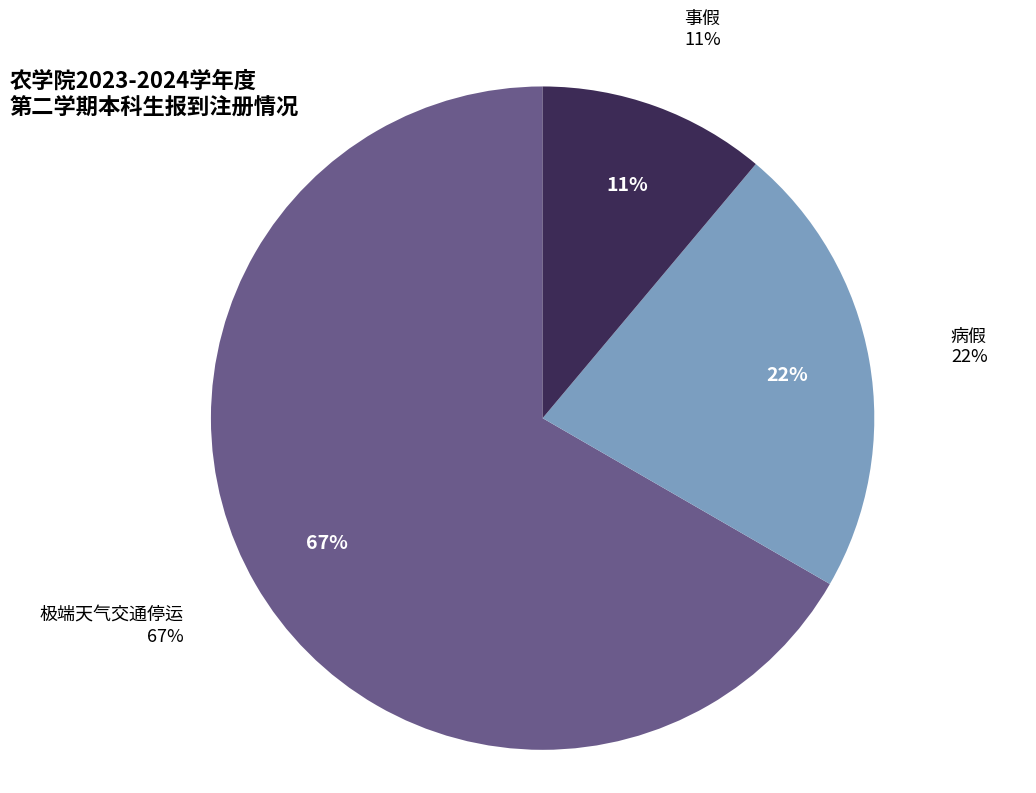

What is the total percentage of 病假 and 事假?

33.3%